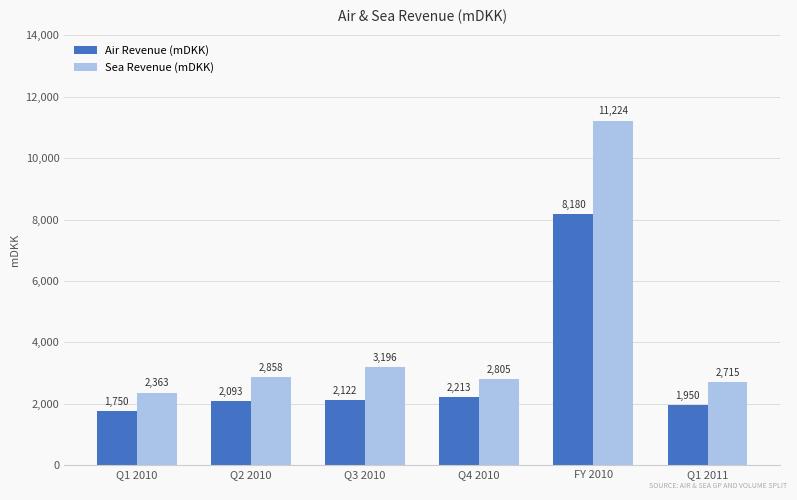

What position from the right is Q2 2010?

5